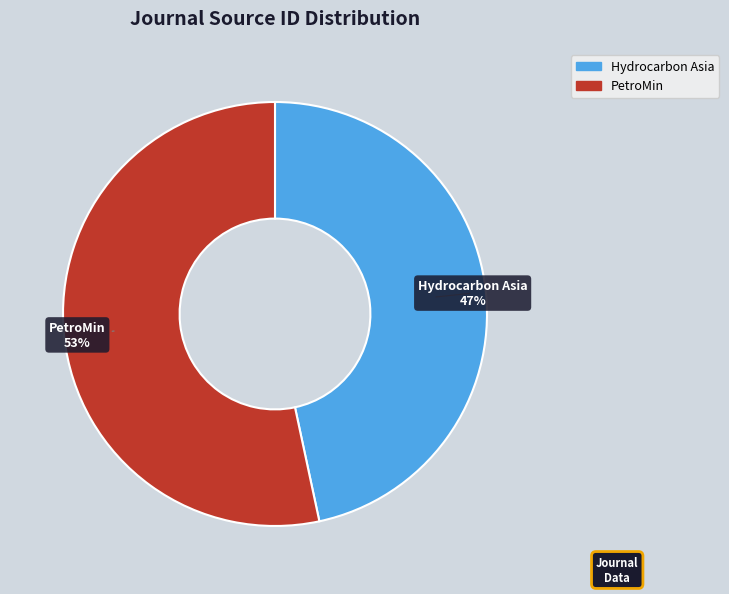

Is it true that PetroMin is 47% of the pie?

False